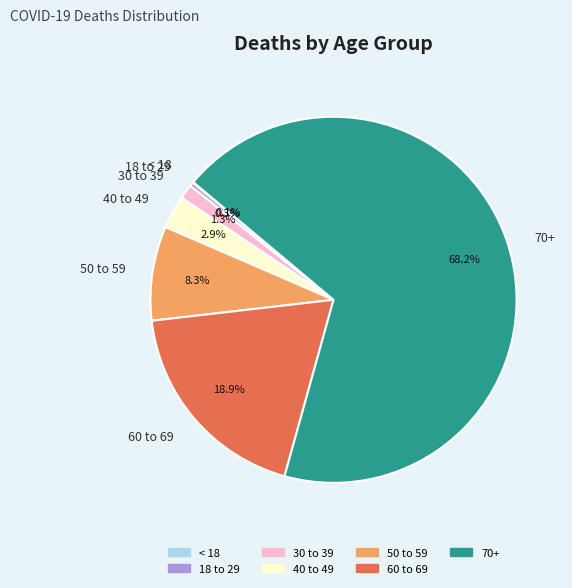

To the nearest percent, what is the difference between the 70+ and 50 to 59 slice percentages?

60%